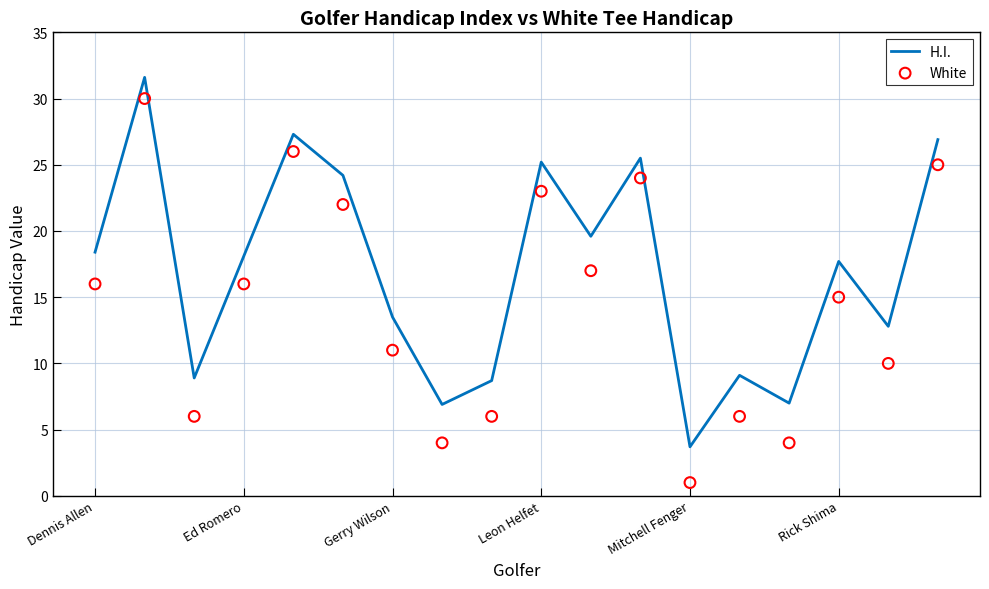

At which label does H.I. reach its minimum?

Mitchell Fenger